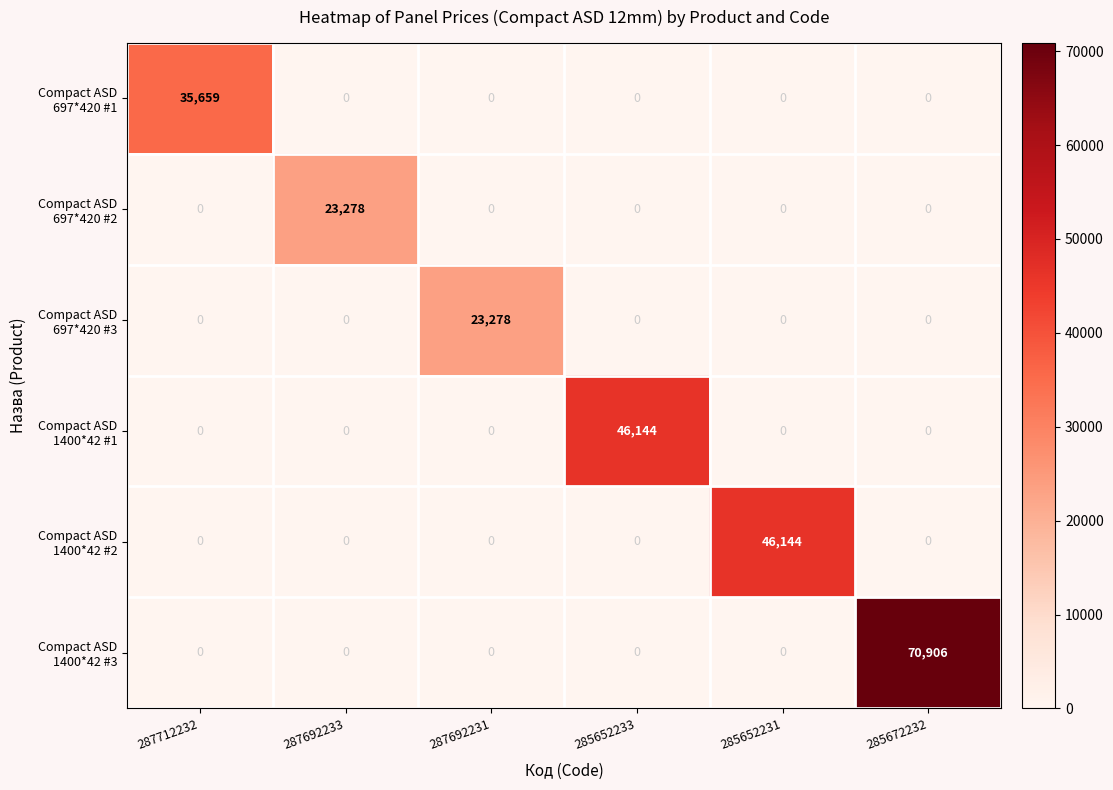

What is the total value across all series at 287712232?

35659